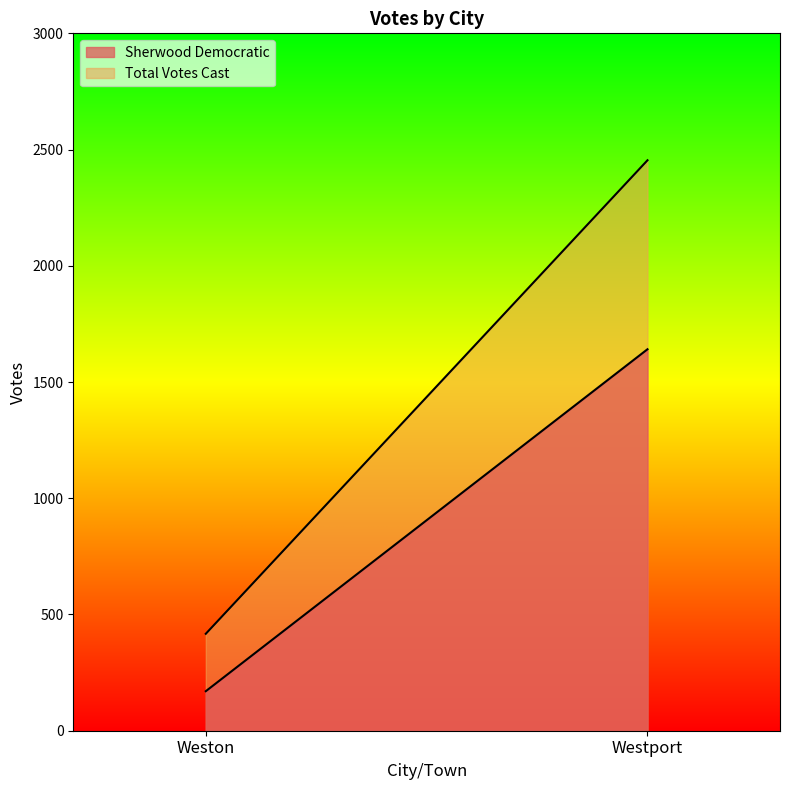

What is the label of the 1st point from the left?

Weston